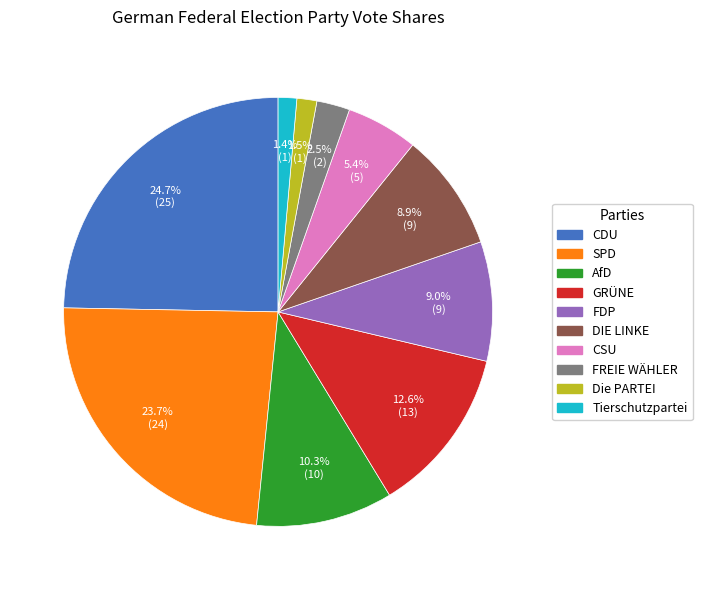

Combined, what portion of the pie is Tierschutzpartei and AfD?

11.7%